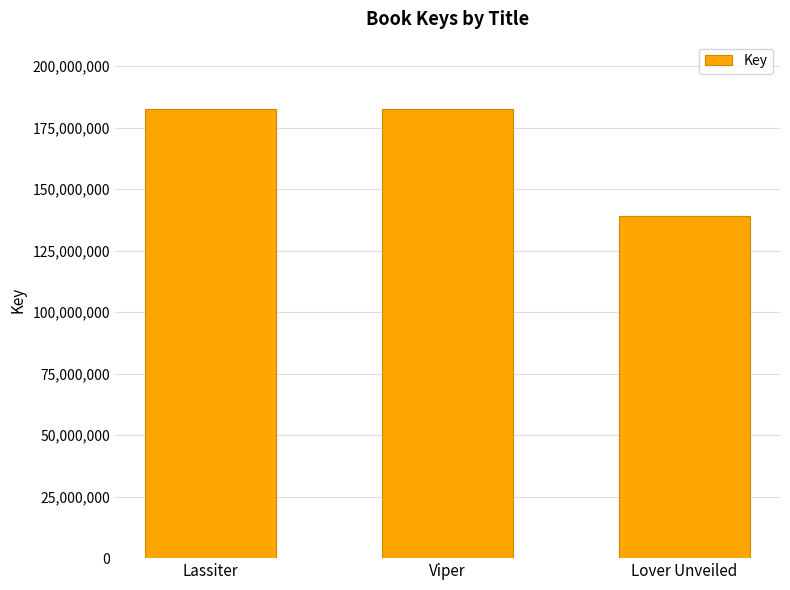

What is the difference between the values at Lassiter and Lover Unveiled?

43372691